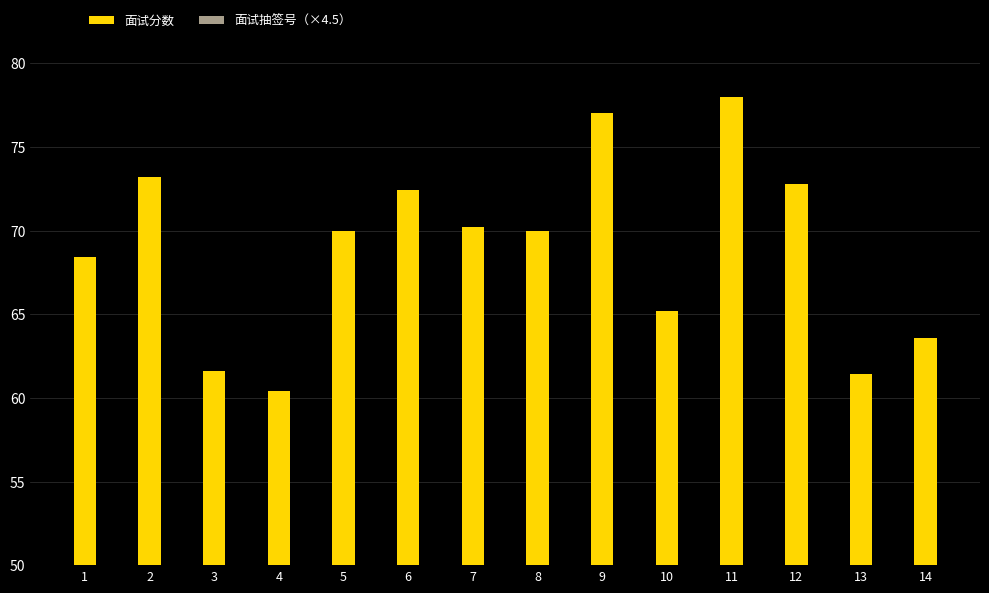

What is the average value of the 面试分数 series?

68.9